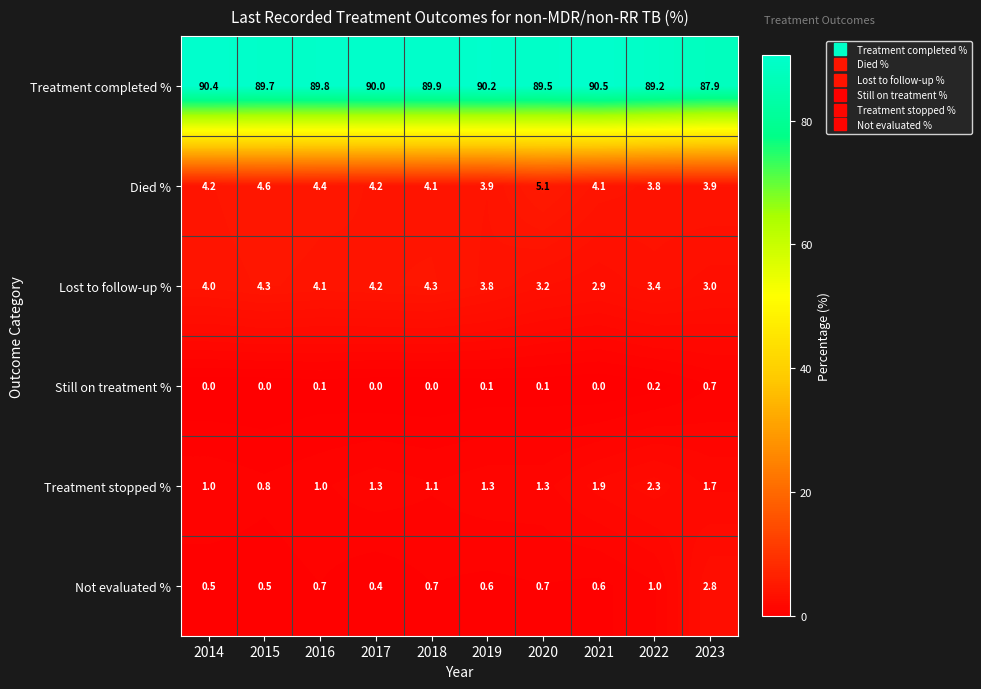

What is the difference between the maximum and minimum values in the Treatment completed % series?

2.6